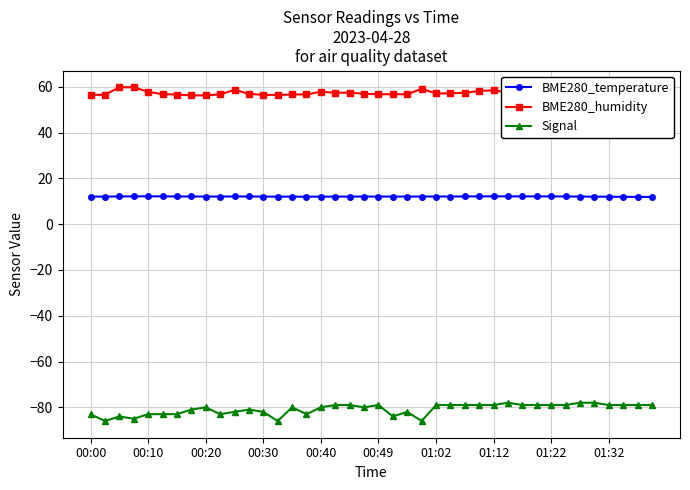

What is the smallest value displayed?

-86.0